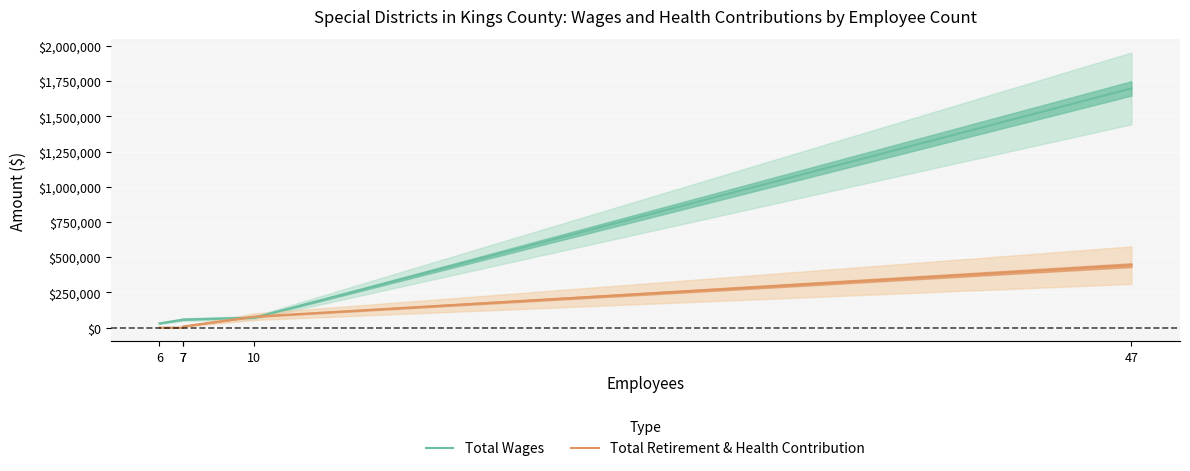

How many lines are shown in the chart?

2